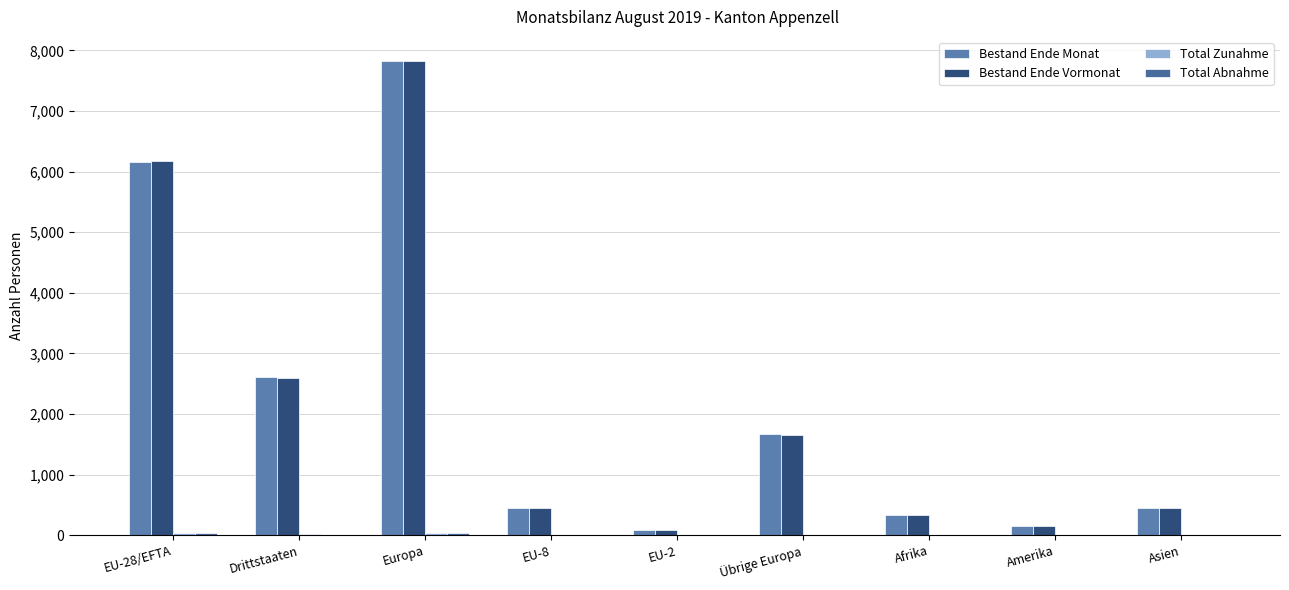

What is the difference between the highest and lowest values at Asien?

451